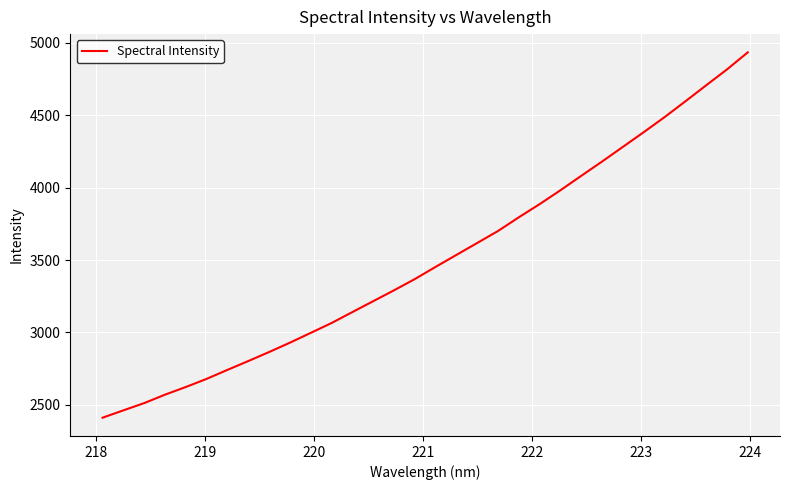

What is the minimum value shown in the chart?

2411.7